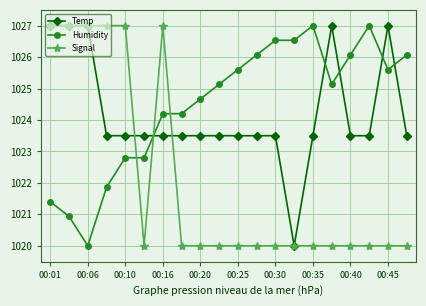

What are all the series names shown in the legend?

Temp, Humidity, Signal